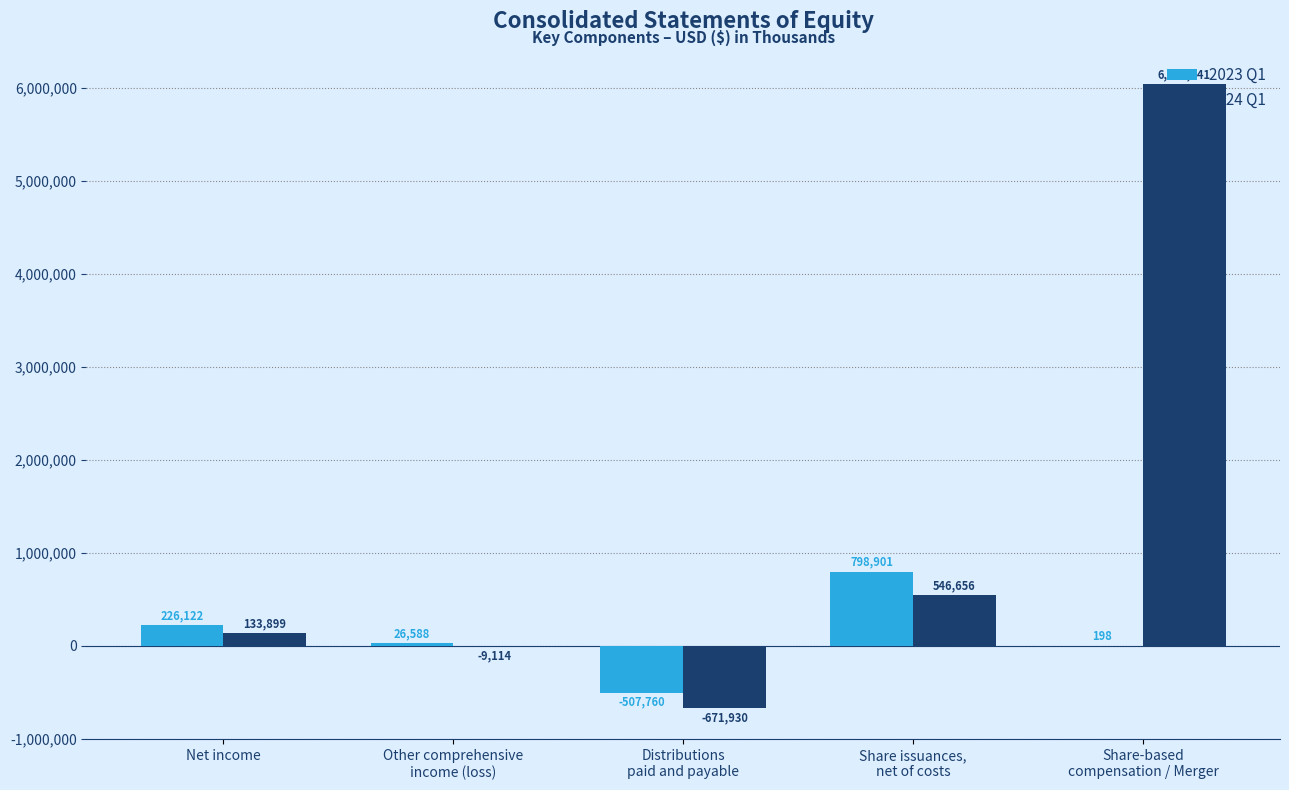

Are the bars grouped side by side (vs. stacked)?

Yes